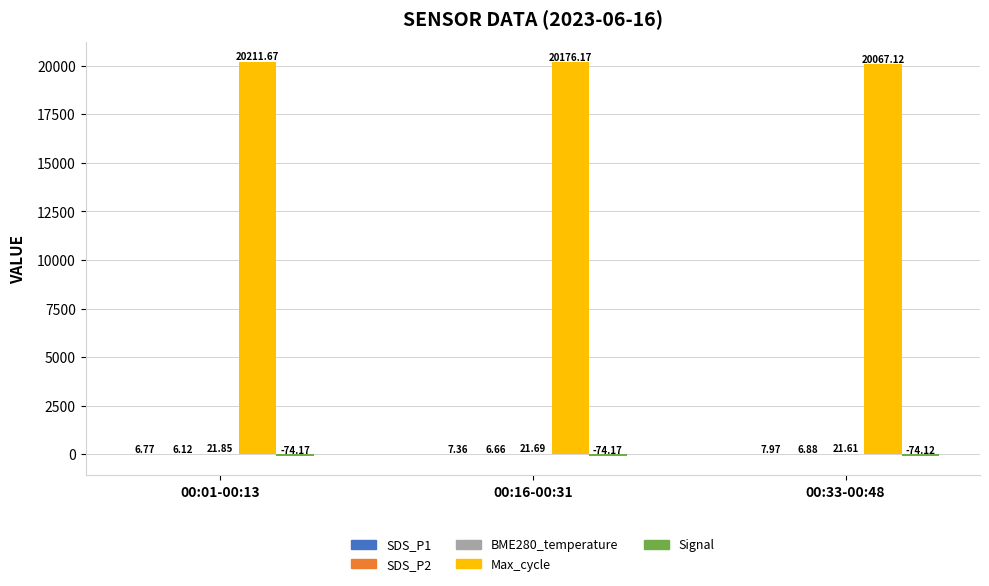

Which series has the largest total across all categories?

Max_cycle